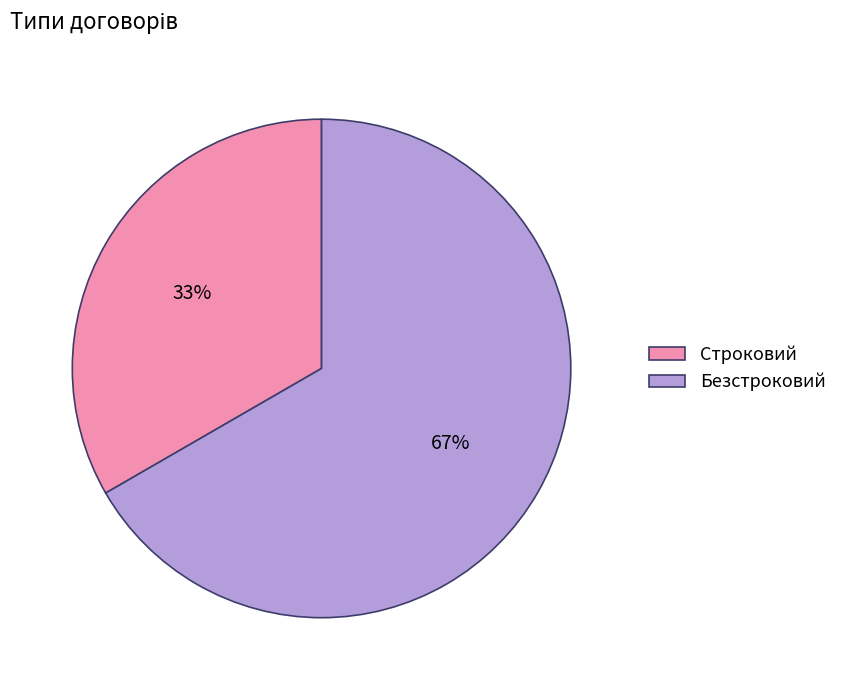

Between Безстроковий and Строковий, which is larger?

Безстроковий